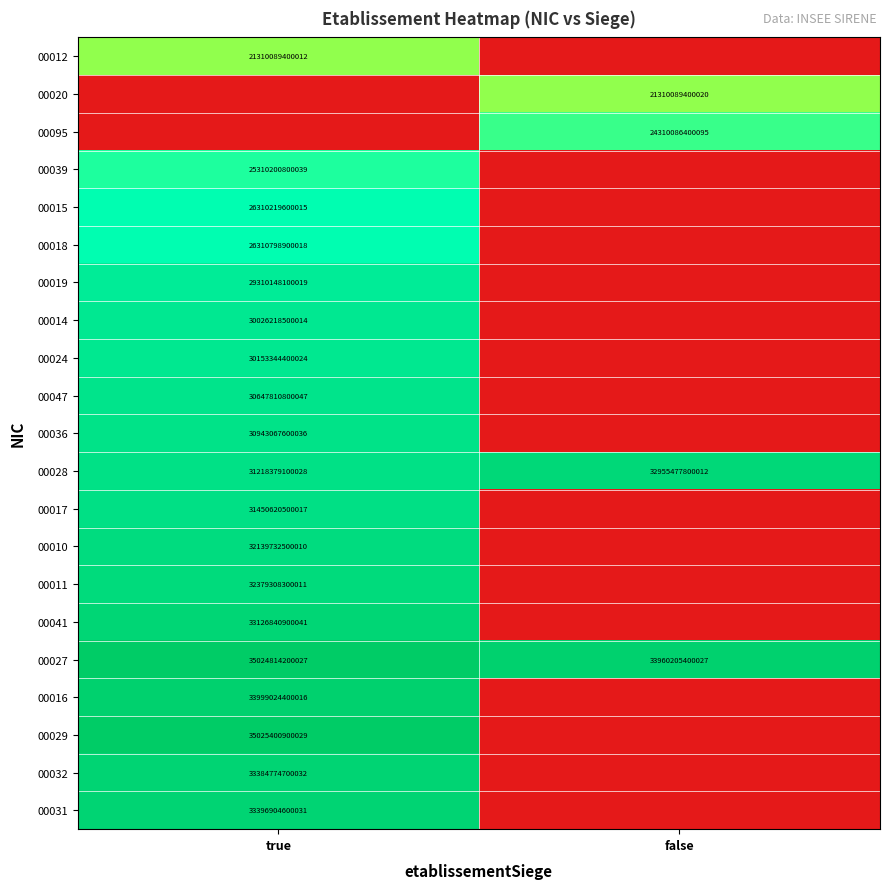

True or false: 00041 has a value of 0.6 at true.

False